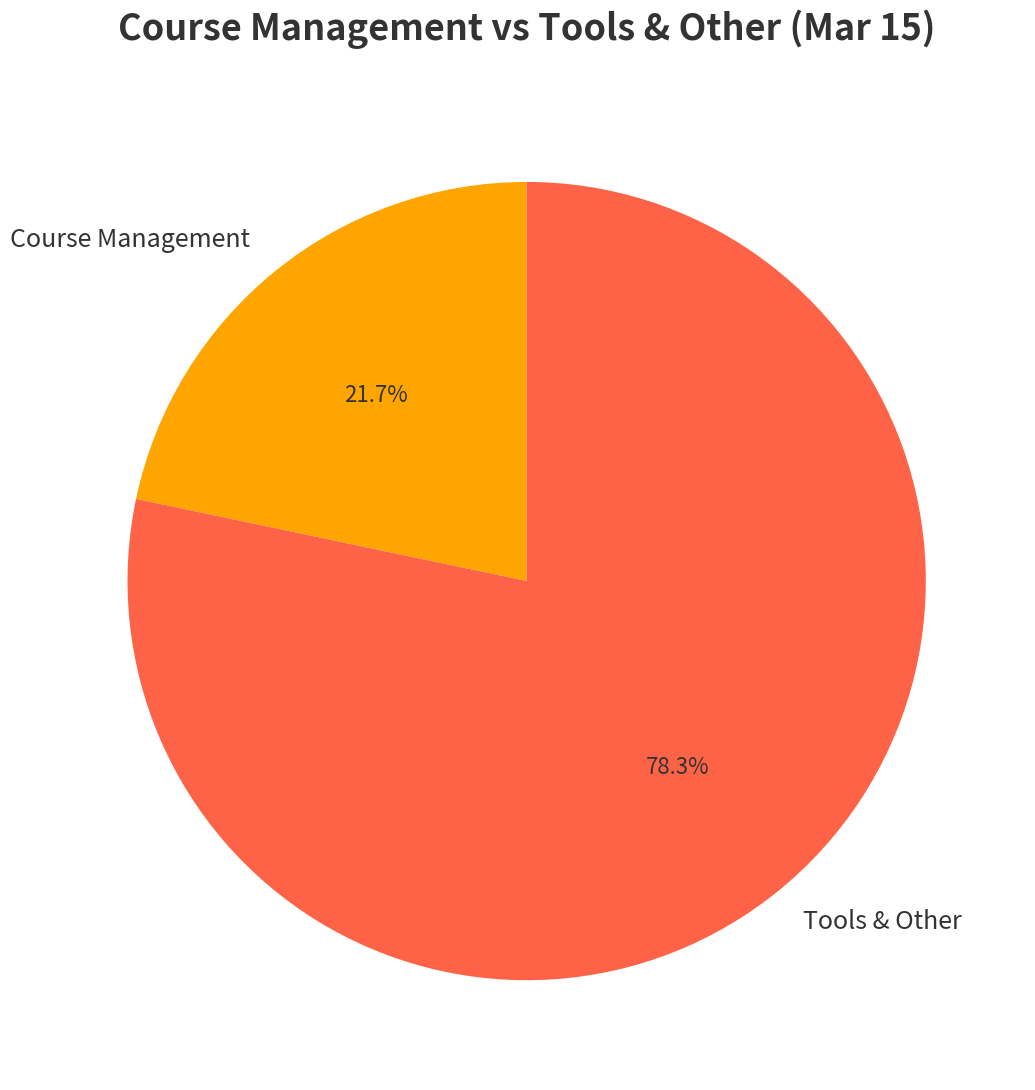

What is the largest slice in the pie chart?

Tools & Other